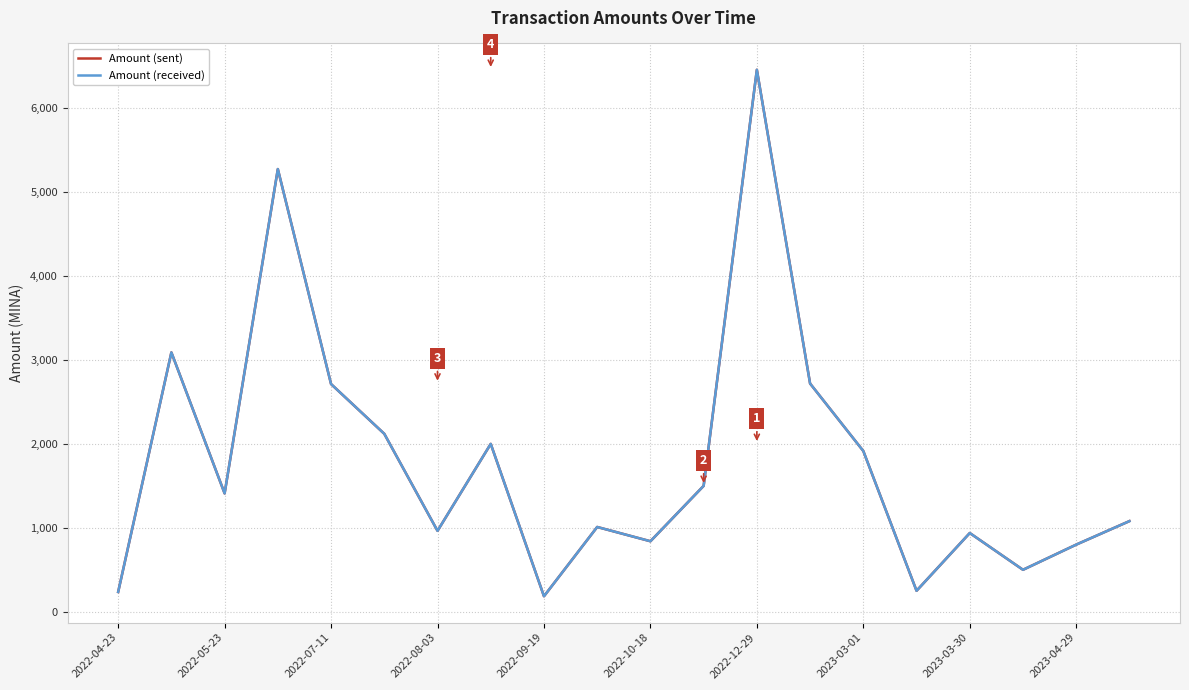

Between 2022-10-18 and 2023-03-01, which series saw the biggest shift?

Amount (sent)